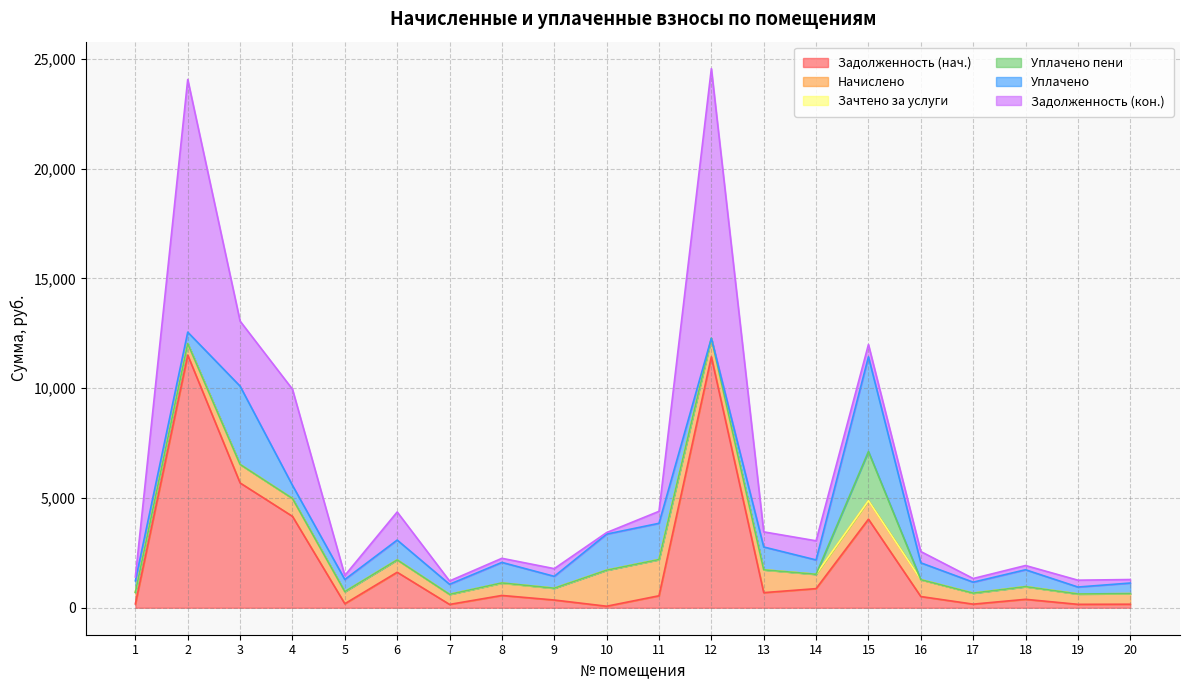

How many lines are shown in the chart?

6